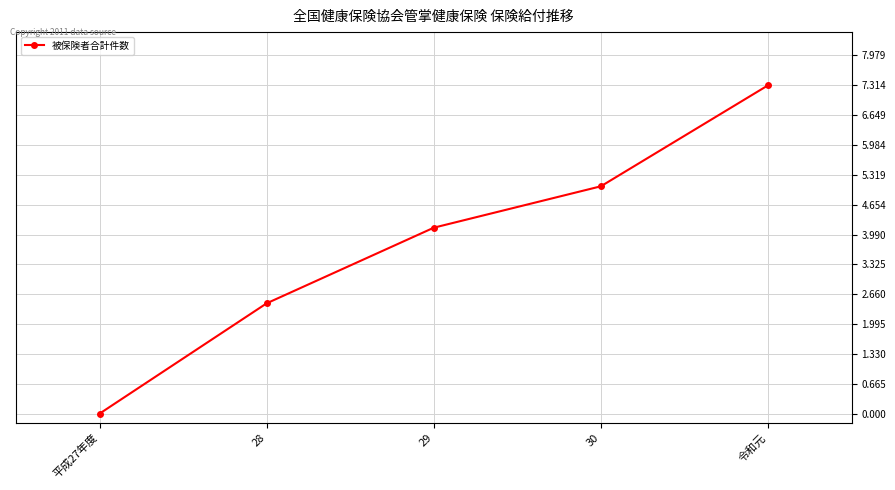

The value at 平成27年度 is 5.0. True or false?

False